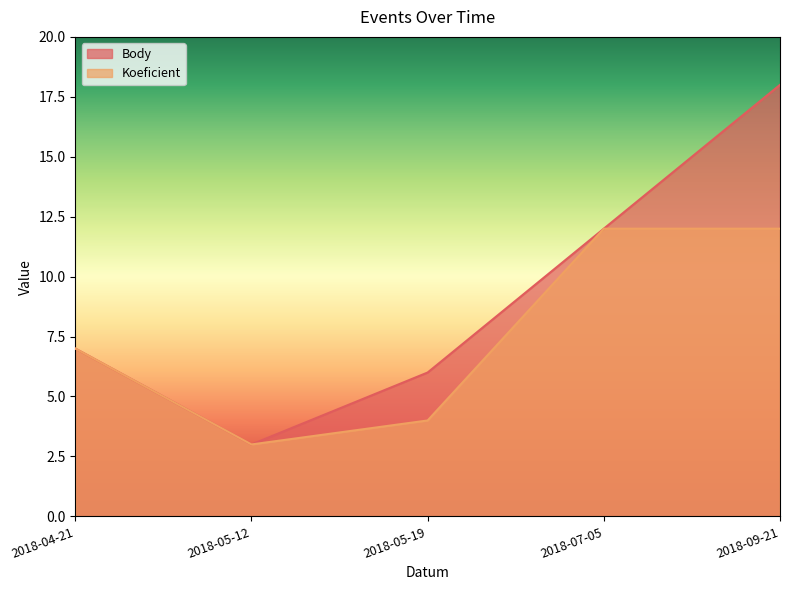

What is the total value across all series at 2018-05-12?

6